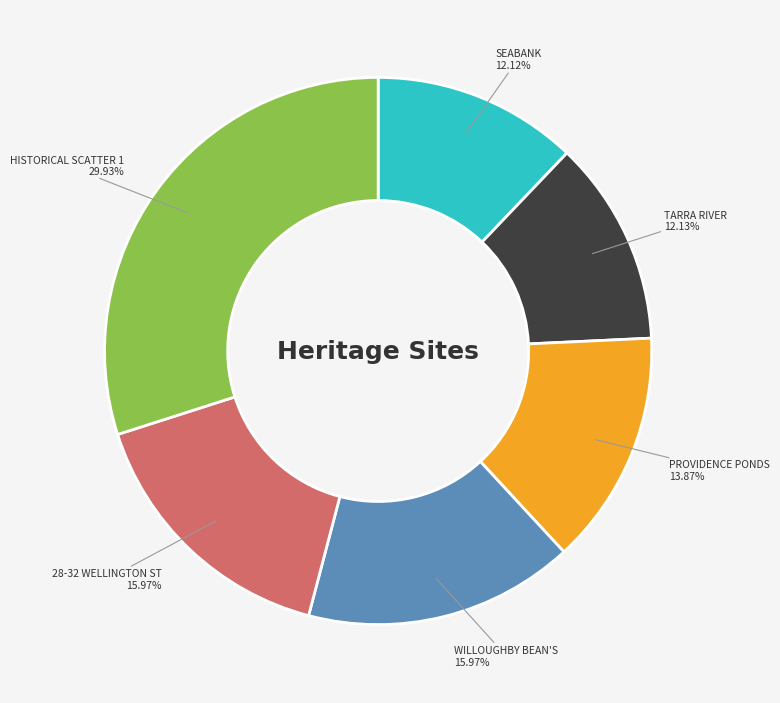

Which category has the biggest portion of the pie?

HISTORICAL SCATTER 1